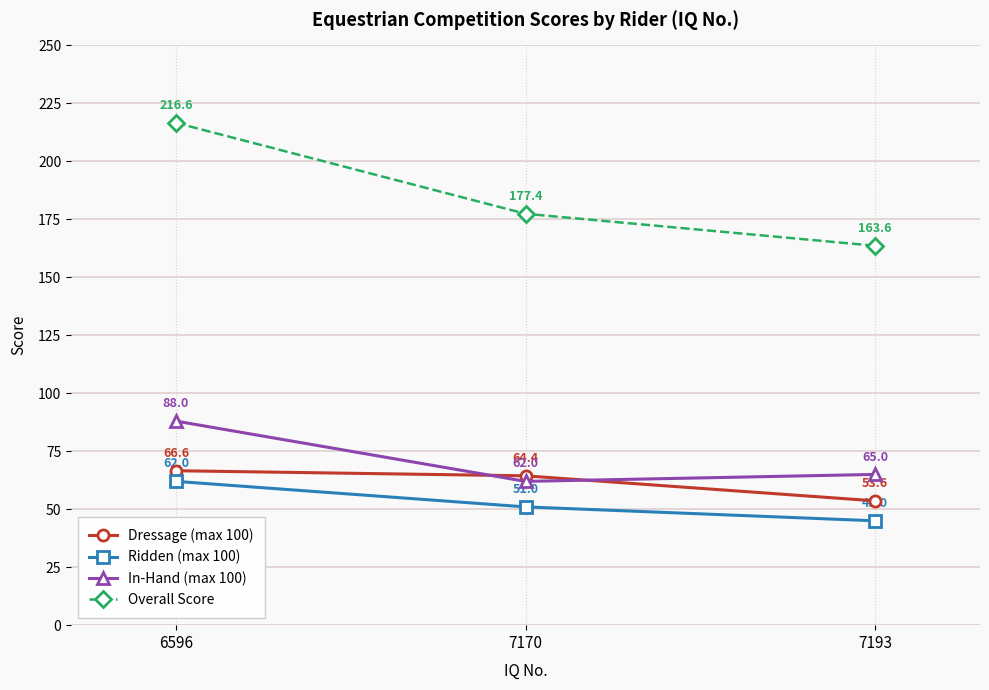

Which category has the highest value across all series?

6596